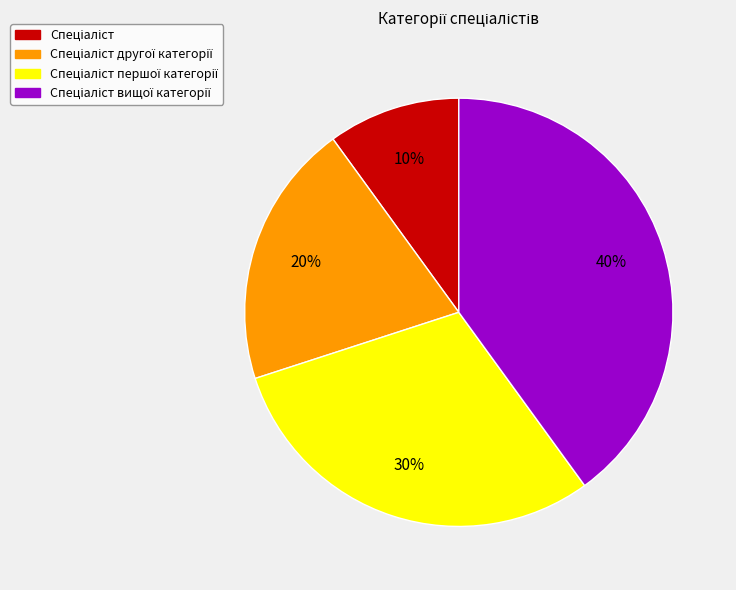

Is there any slice that represents more than half of the pie?

No